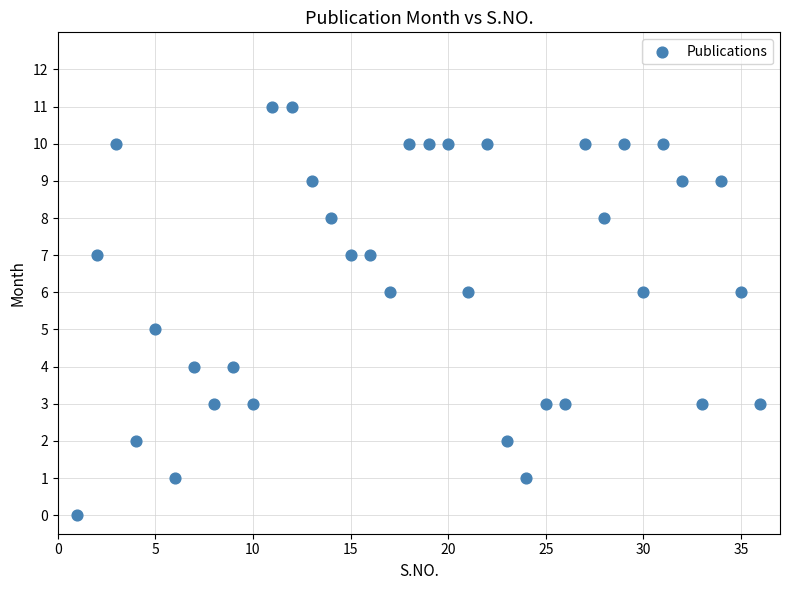

What is the range of X values (max minus min)?

35